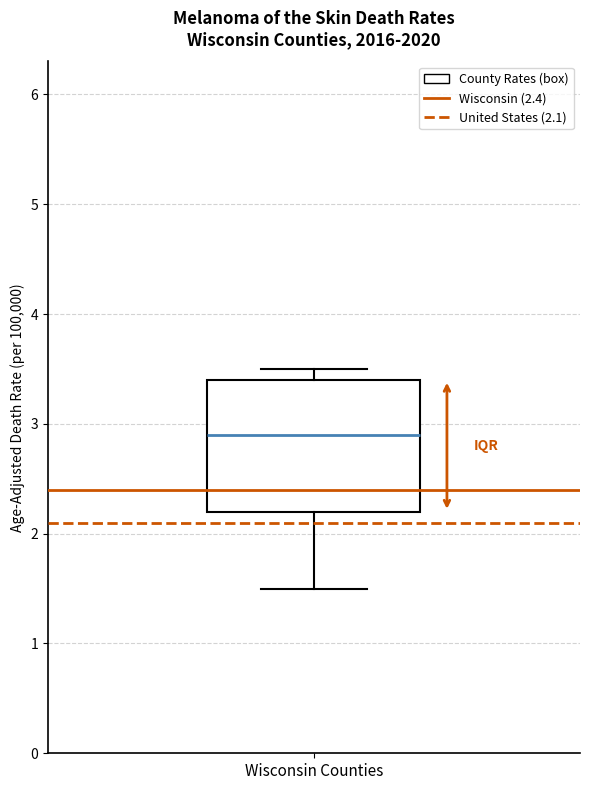

Where is the upper edge of the box for Wisconsin Counties on the y-axis? The values are not printed on the chart, so give them approximately, as read against the axis.

3.4